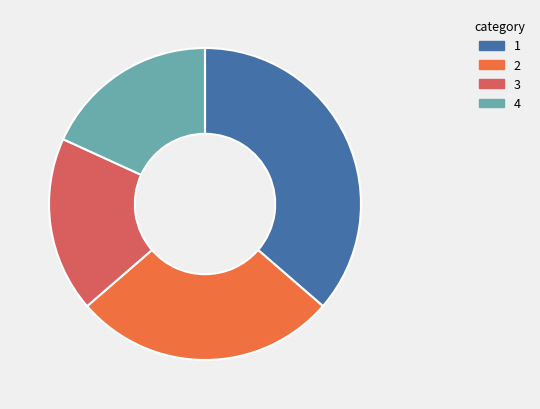

True or false: 1 accounts for 36% of the total.

True